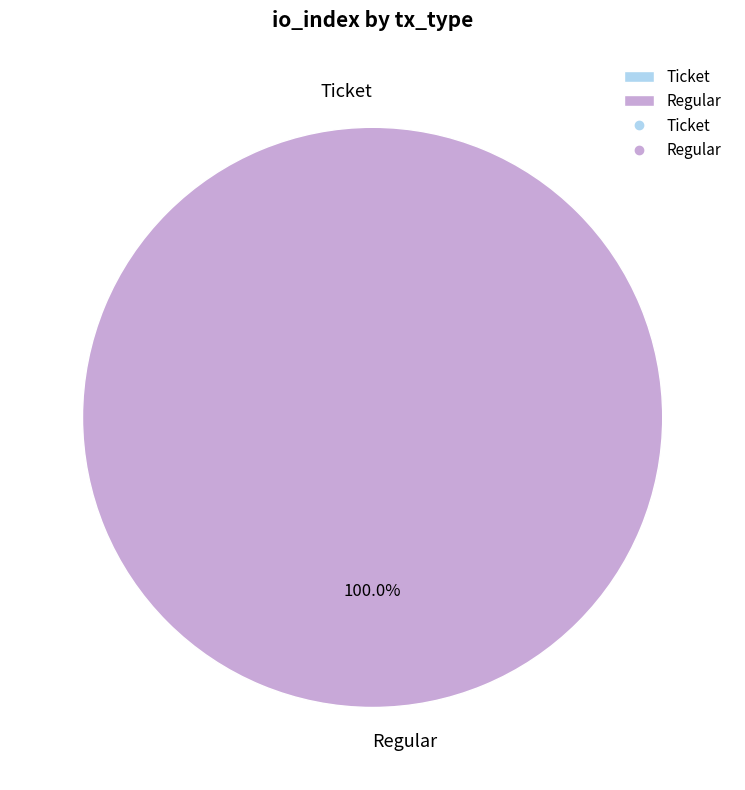

To the nearest percent, what percentage of the pie is Regular?

100%